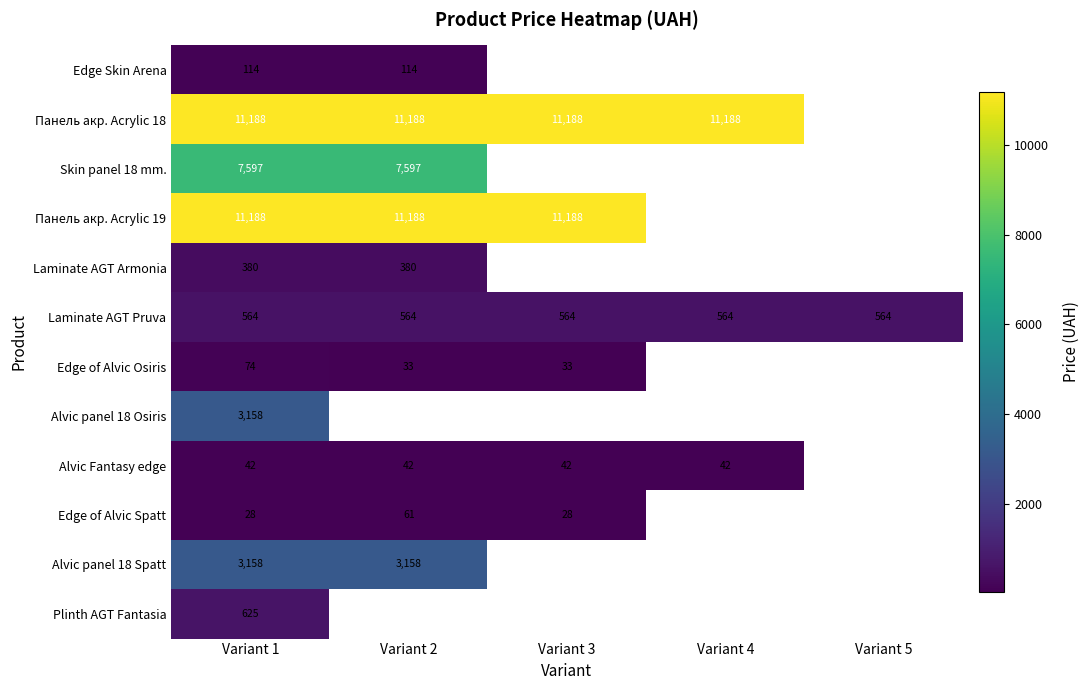

At which category is the sum across all series the highest?

Variant 1